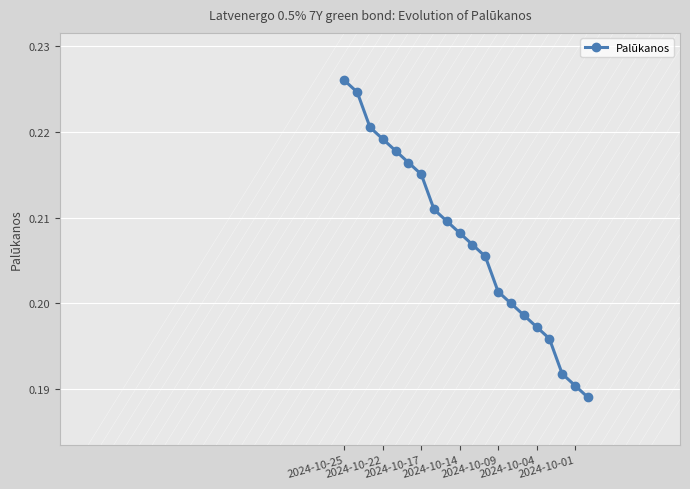

How many values are between 0 and 1?

20